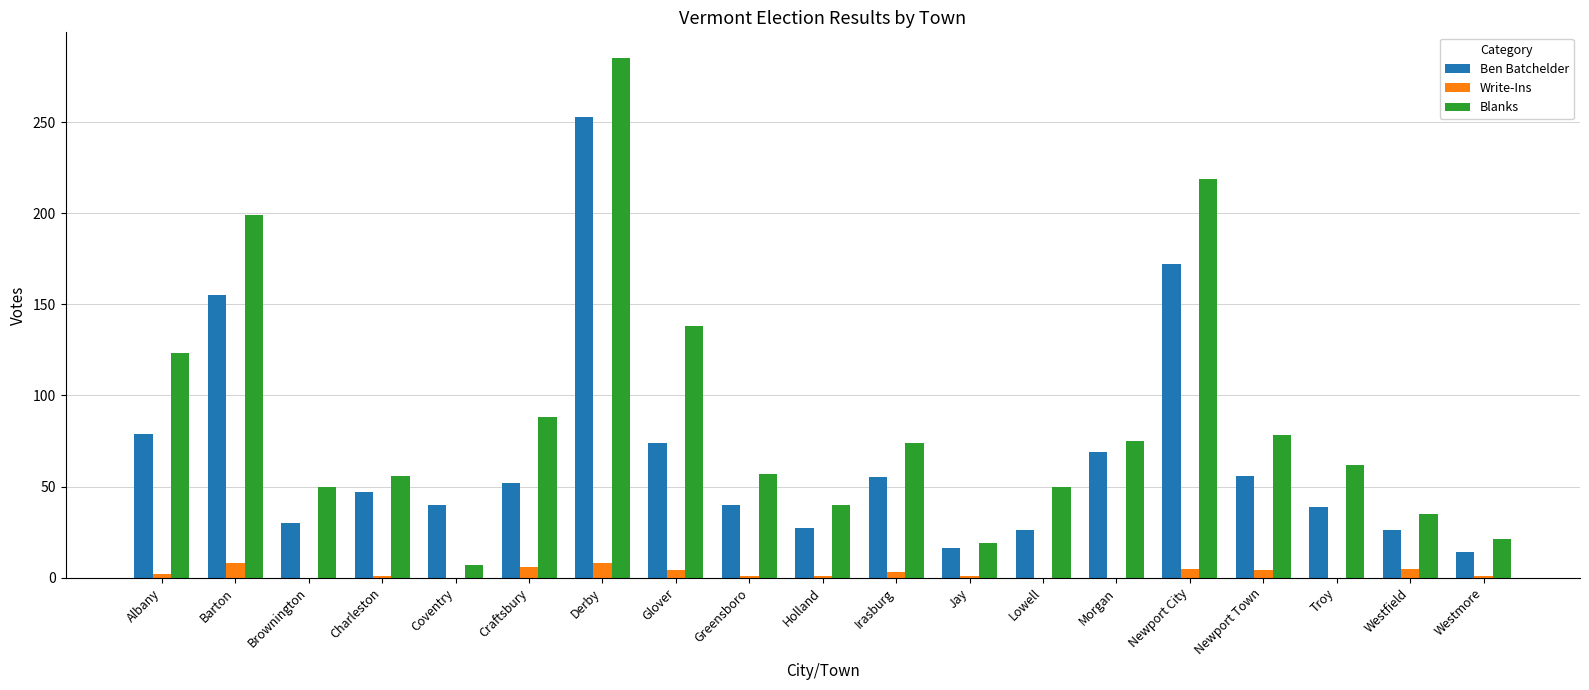

What is the sum of all Write-Ins values?

50